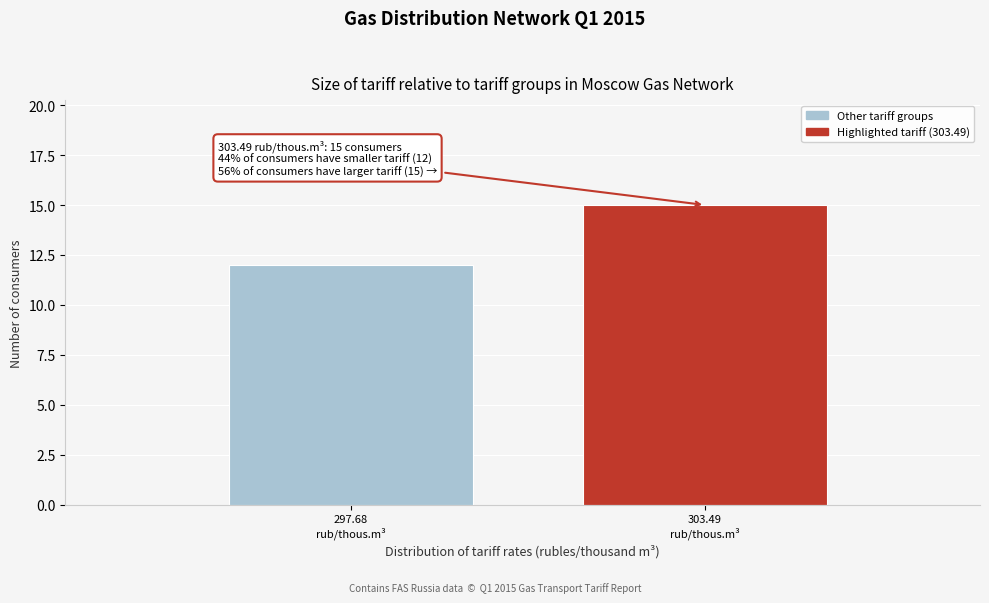

Reading left to right, what are all the values shown in this chart?

12	15